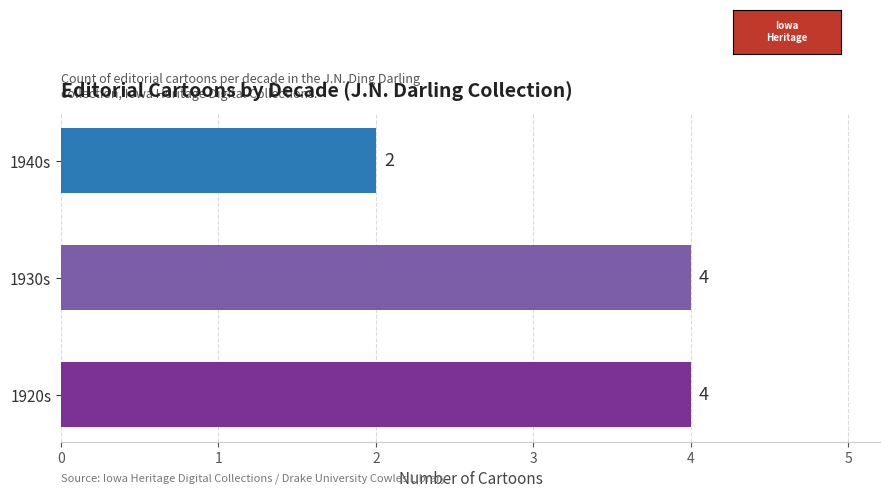

Is it true that the value at 1920s is 1?

False